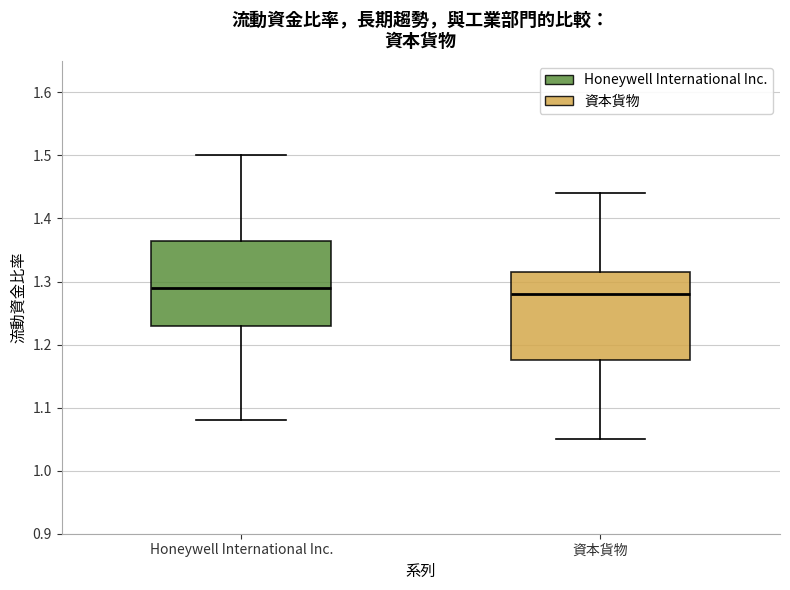

Which box's median line is the highest?

Honeywell International Inc.